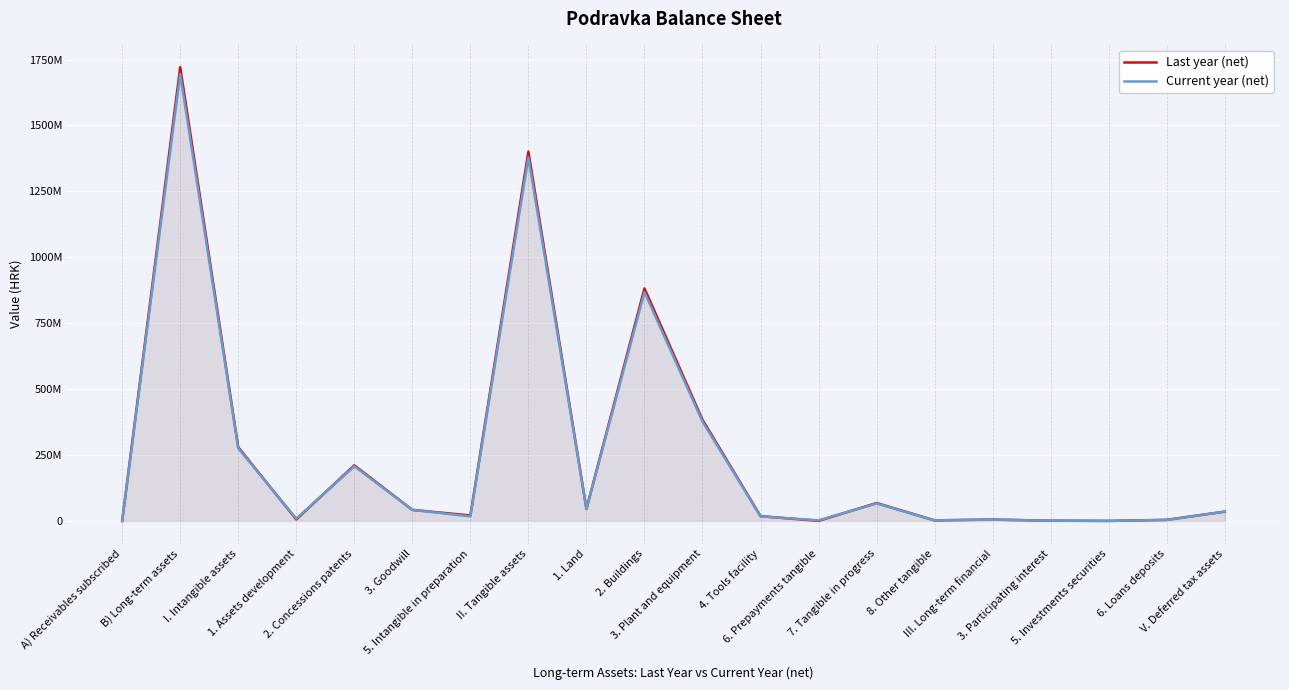

At how many categories does at least one series exceed 370498718?

4